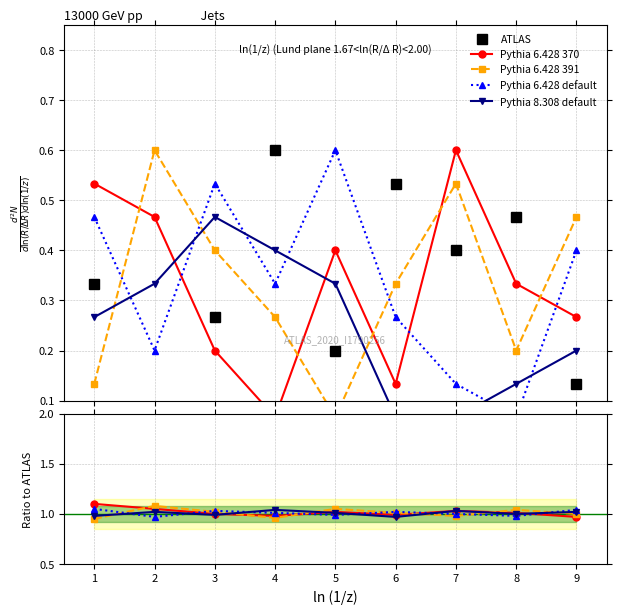

True or false: Pythia 6.428 391 and Pythia 8.308 default intersect in this chart.

True